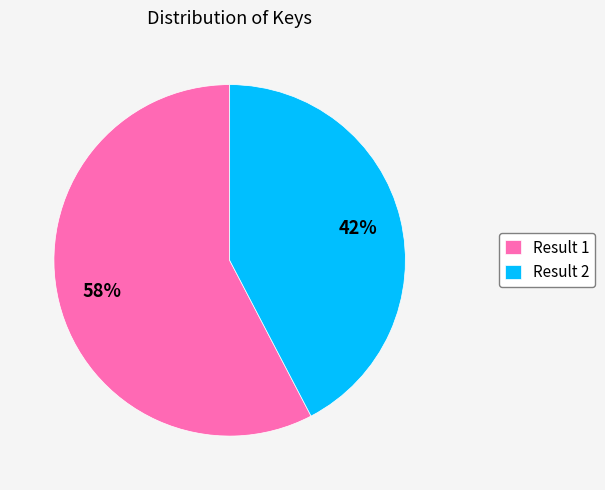

To the nearest percent, what percentage of the pie is Result 2?

42%